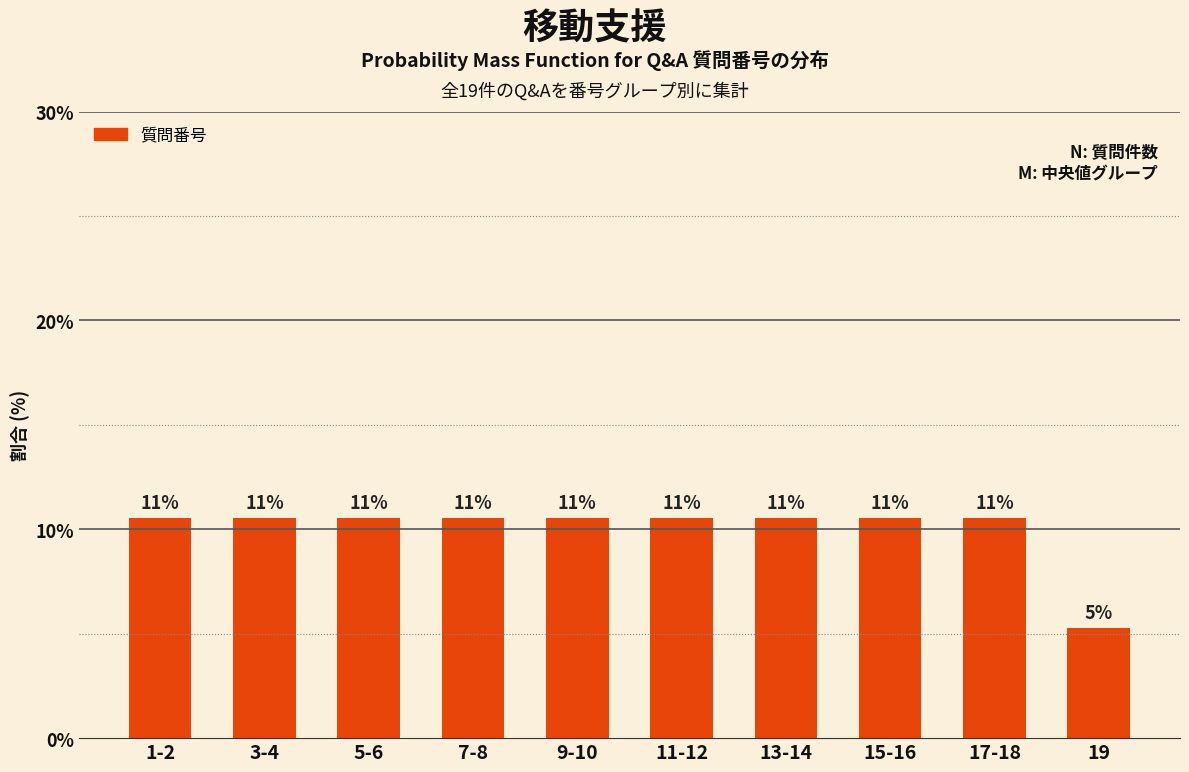

How many bars are there in total?

10